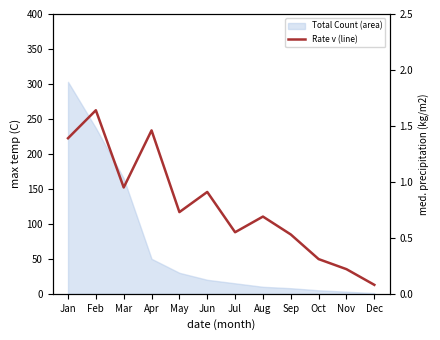

What is the change in value from Jan to May?

-0.7